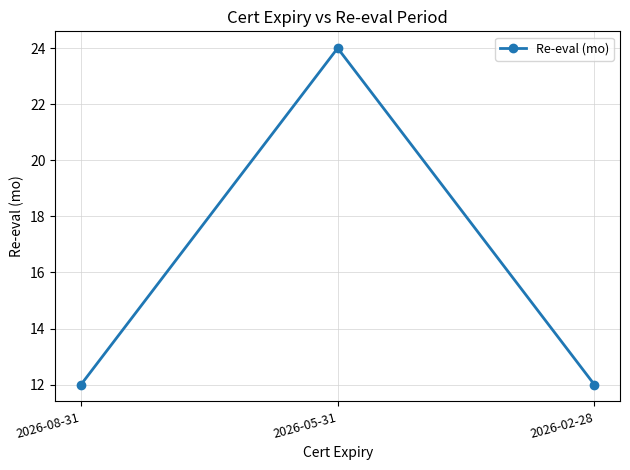

What is the ratio of the value at 2026-08-31 to the value at 2026-05-31?

0.5